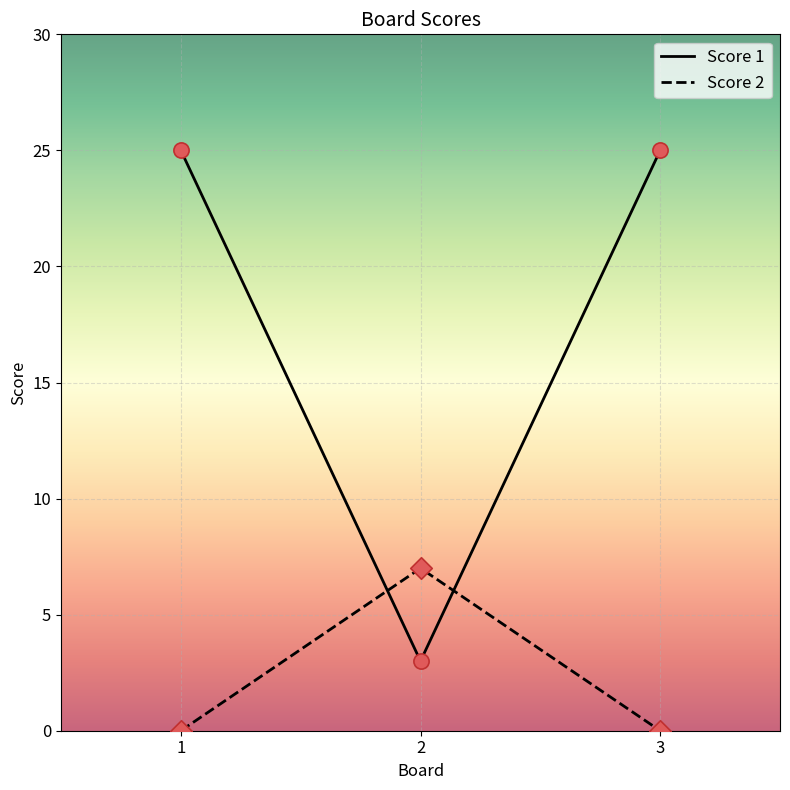

Between 1 and 2, which series saw the biggest shift?

Score 1